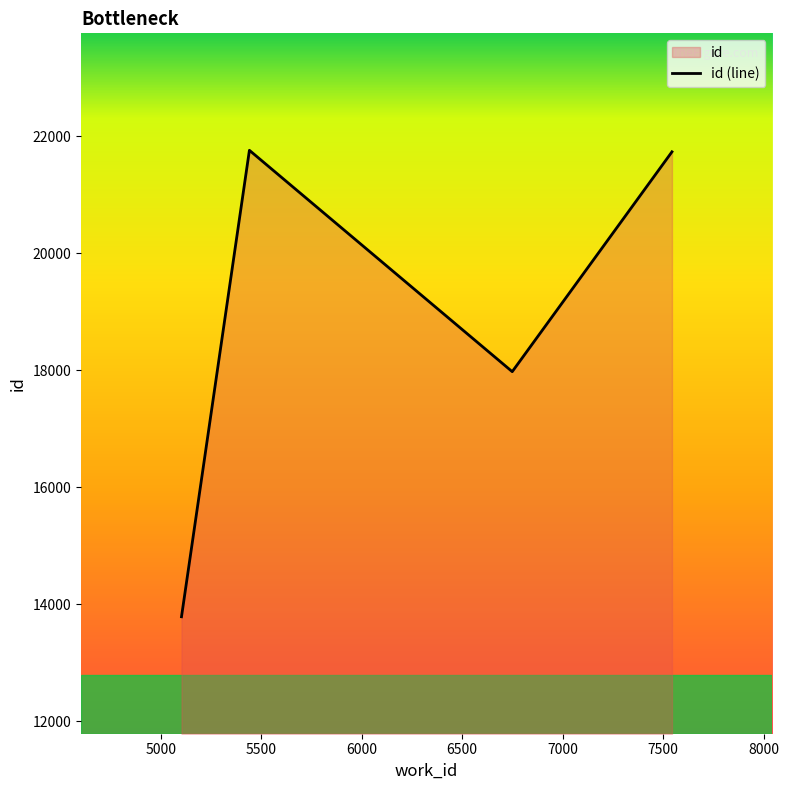

How many interior local peaks (higher than both neighbors) does the data have?

1